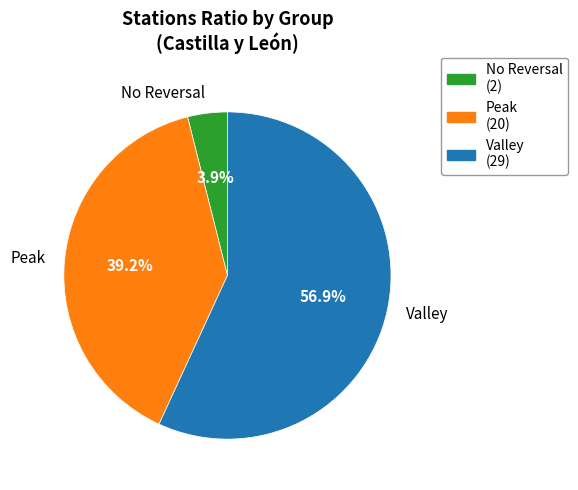

Which category has the smallest portion of the pie?

No Reversal